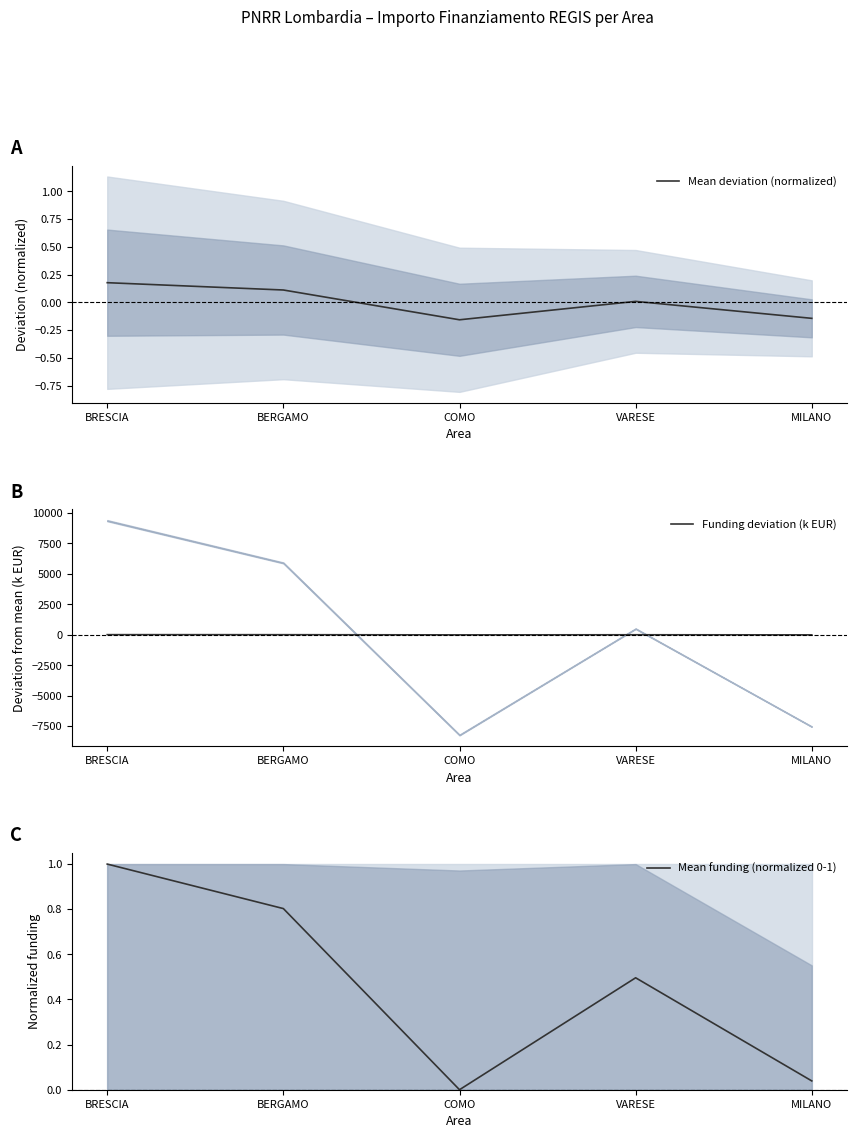

Where is the first local maximum for Mean funding (normalized 0-1)?

VARESE